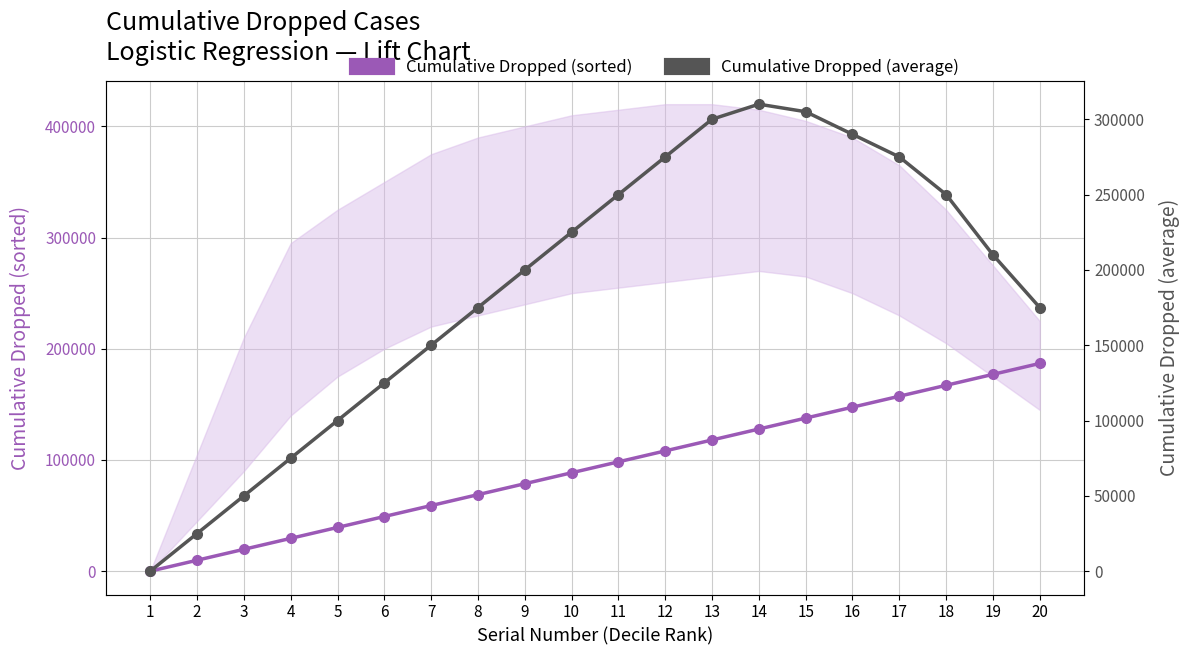

How many data points does each series have?

20